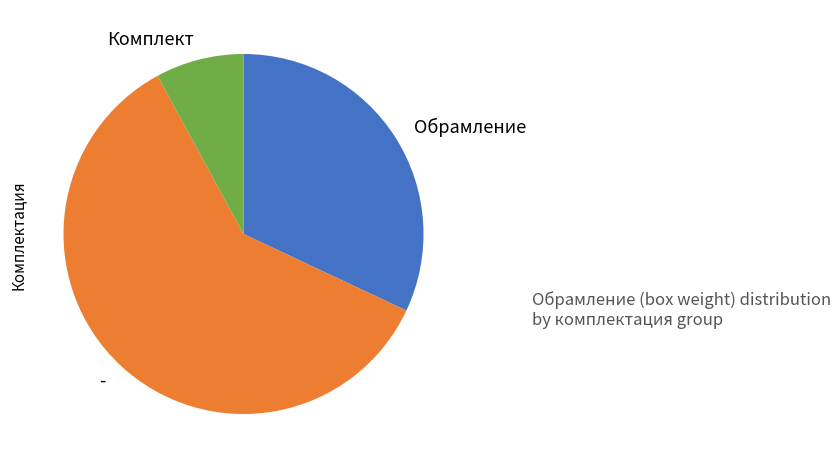

Which category has the smallest portion of the pie?

Комплект